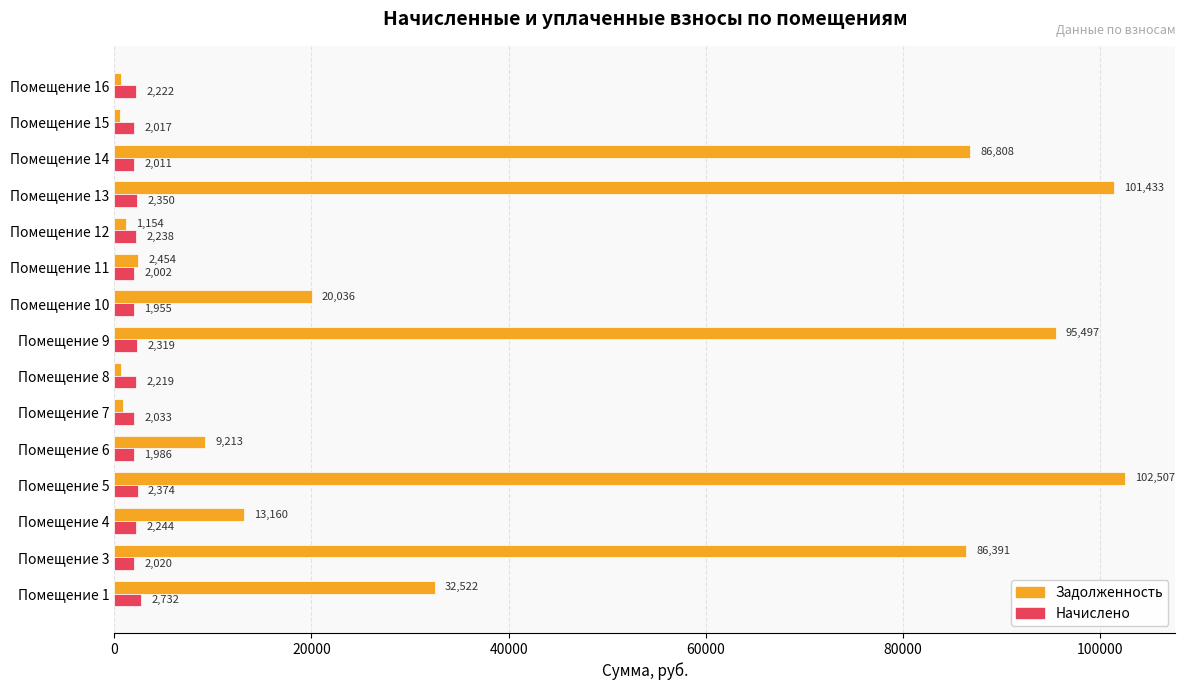

Which category has the lowest value across all series?

Помещение 15